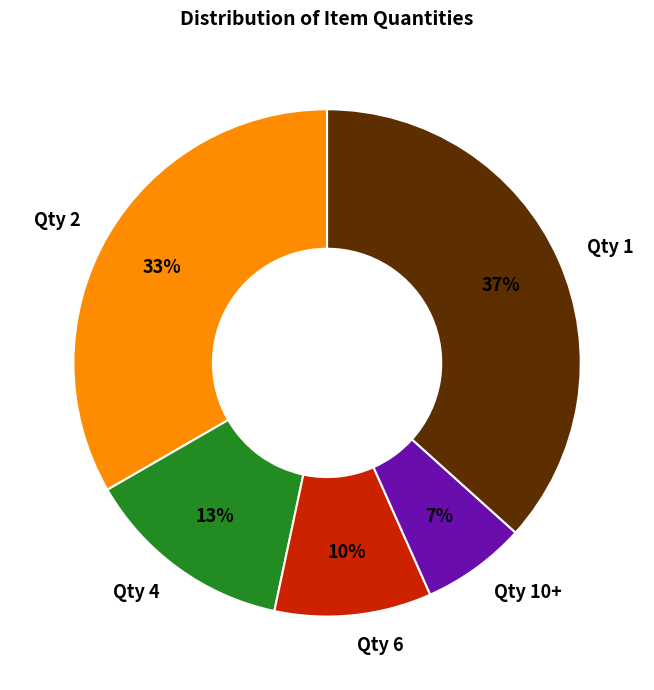

Is it true that Qty 2 is 33% of the pie?

True